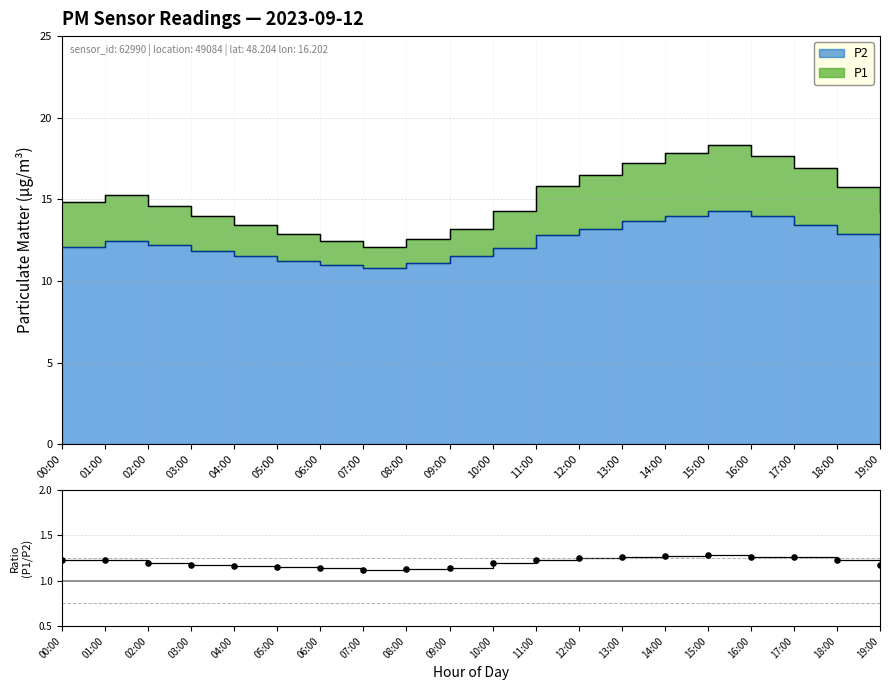

Which has a higher value, 10:00 or 01:00?

01:00